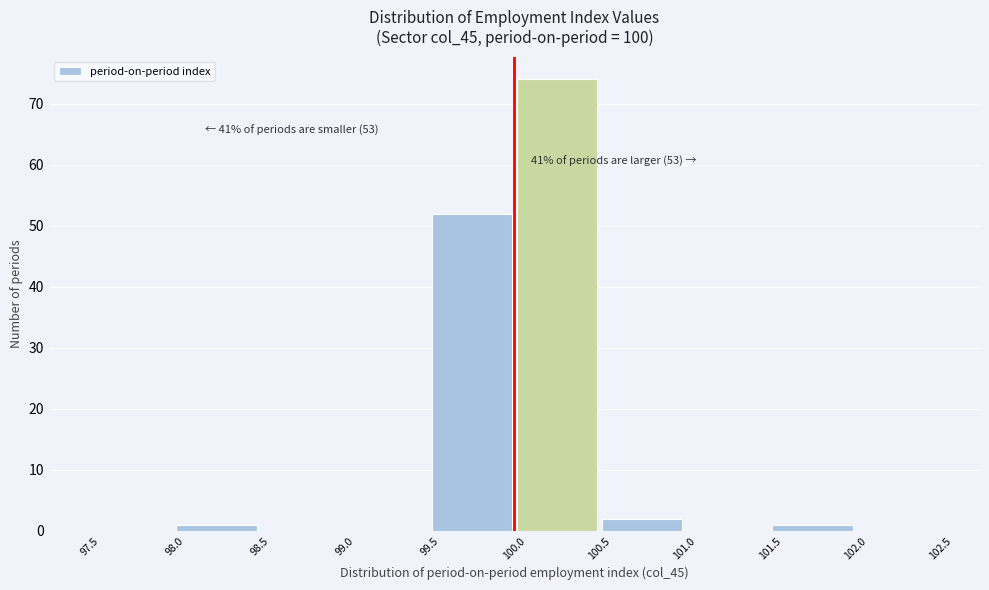

Over which range of the x-axis is the bar tallest?

100.0 to 100.5